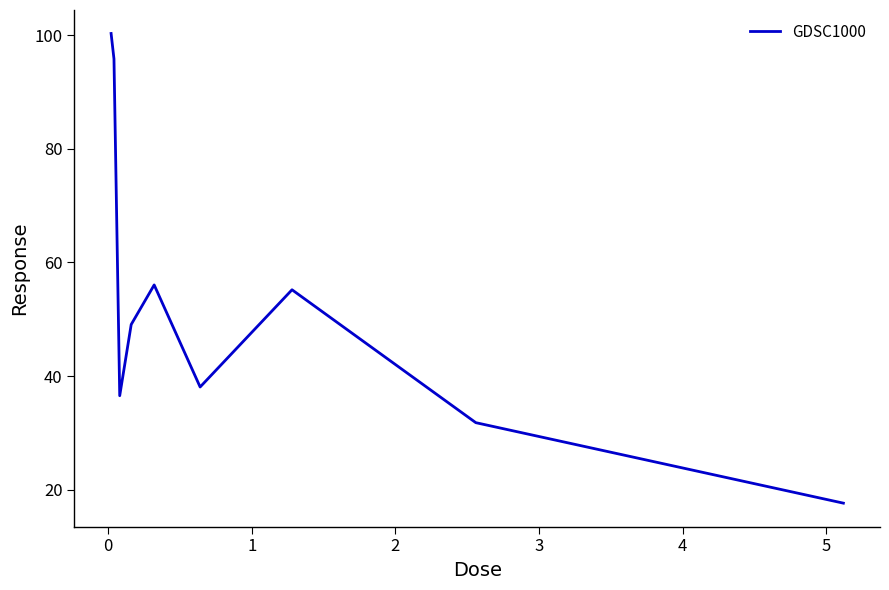

What is the difference between the maximum and minimum values?

82.8